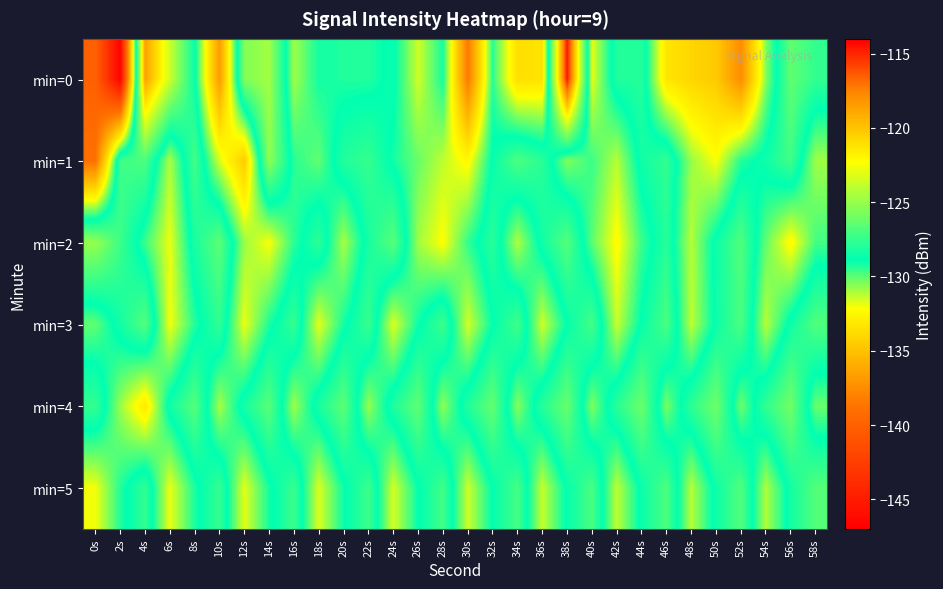

Count the number of data series in this chart.

6